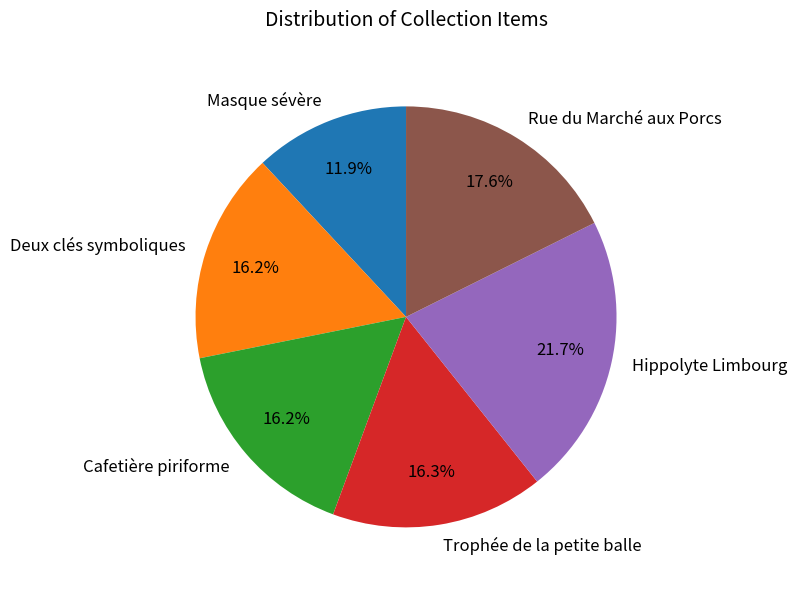

Is it true that Trophée de la petite balle is 26% of the pie?

False